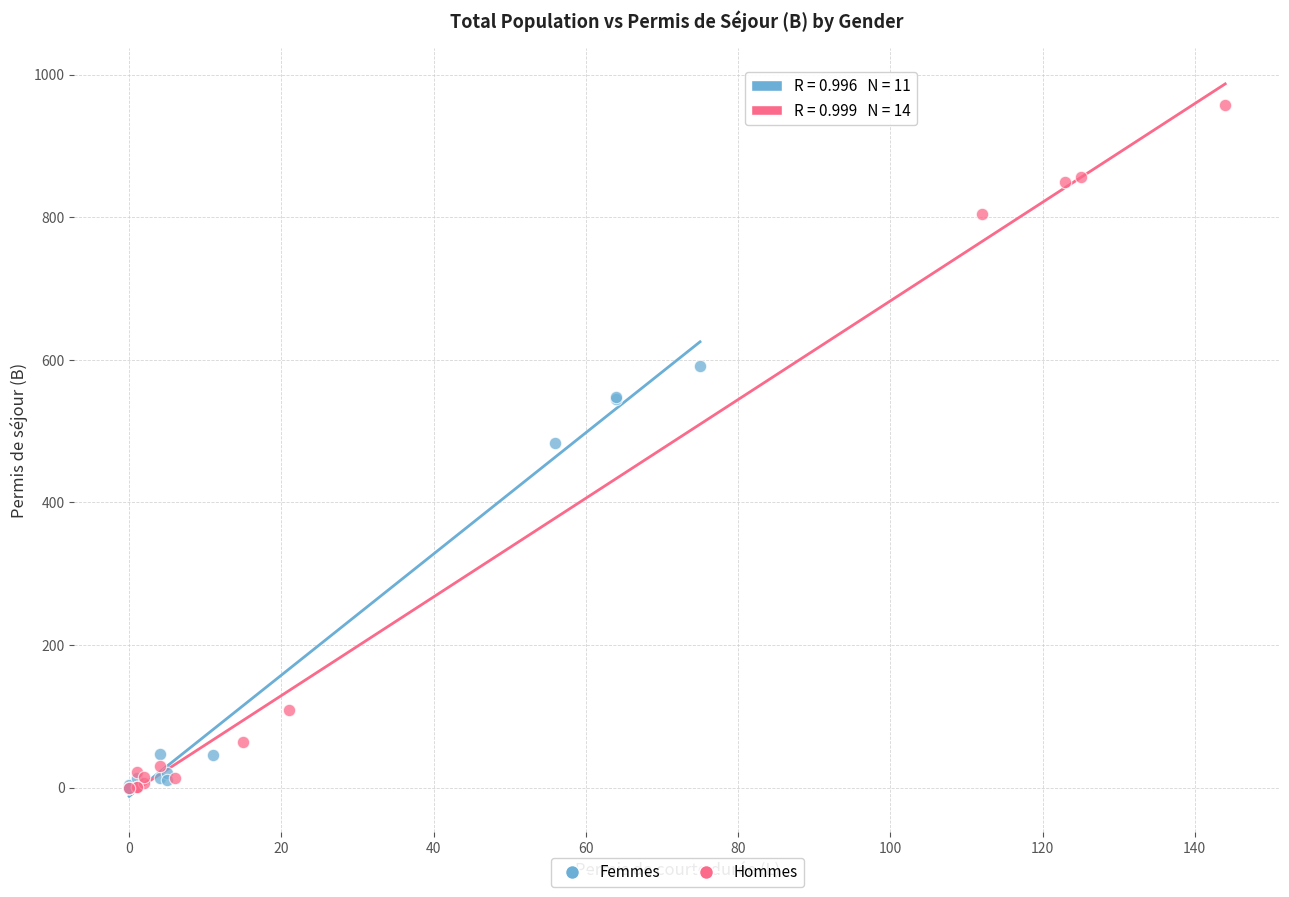

Which series contains the highest Y value?

Hommes